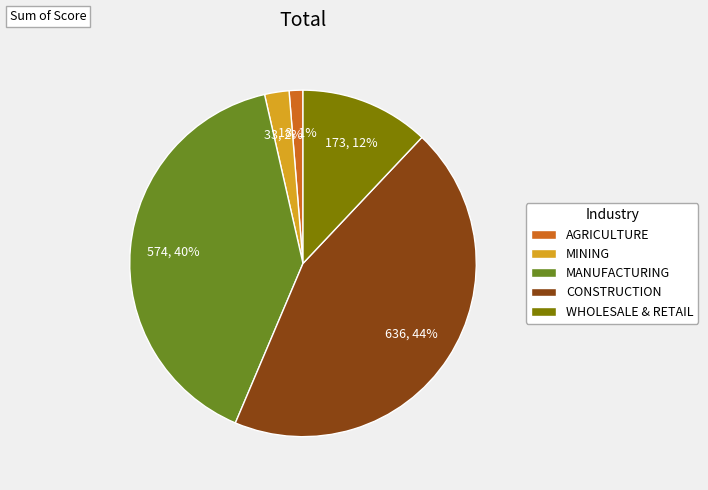

Rank the categories by value from lowest to highest.

AGRICULTURE, MINING, WHOLESALE & RETAIL, MANUFACTURING, CONSTRUCTION